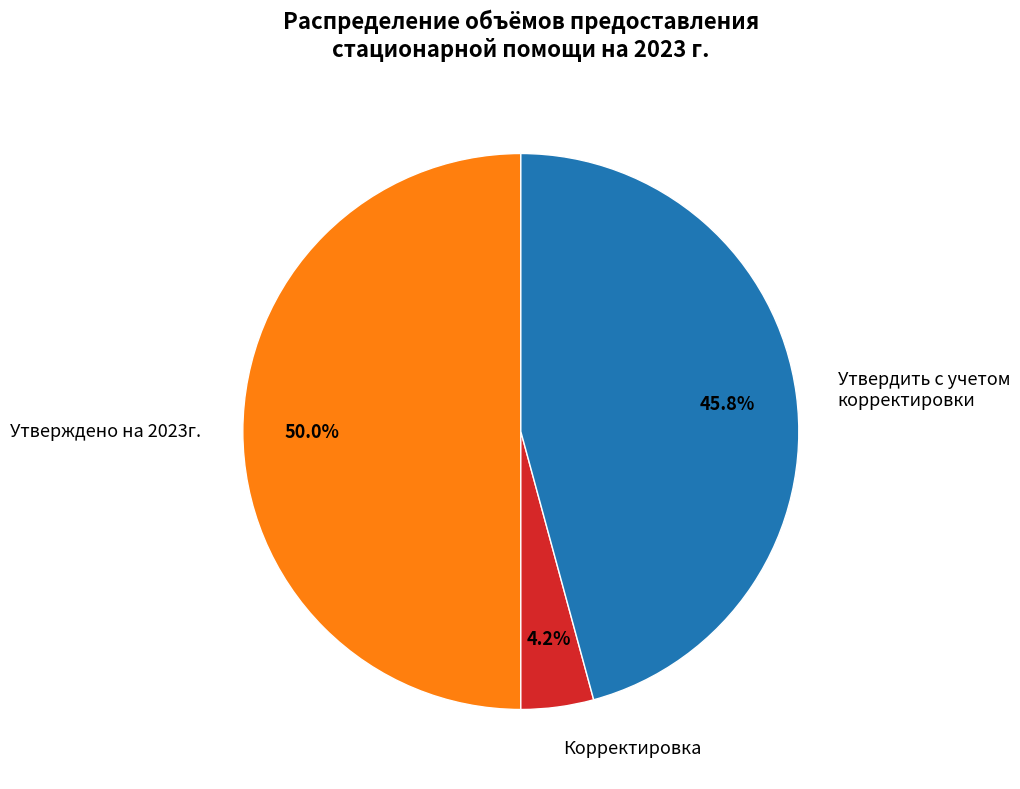

What percentage is the Утвердить с учетом корректировки slice, to the nearest percent?

46%